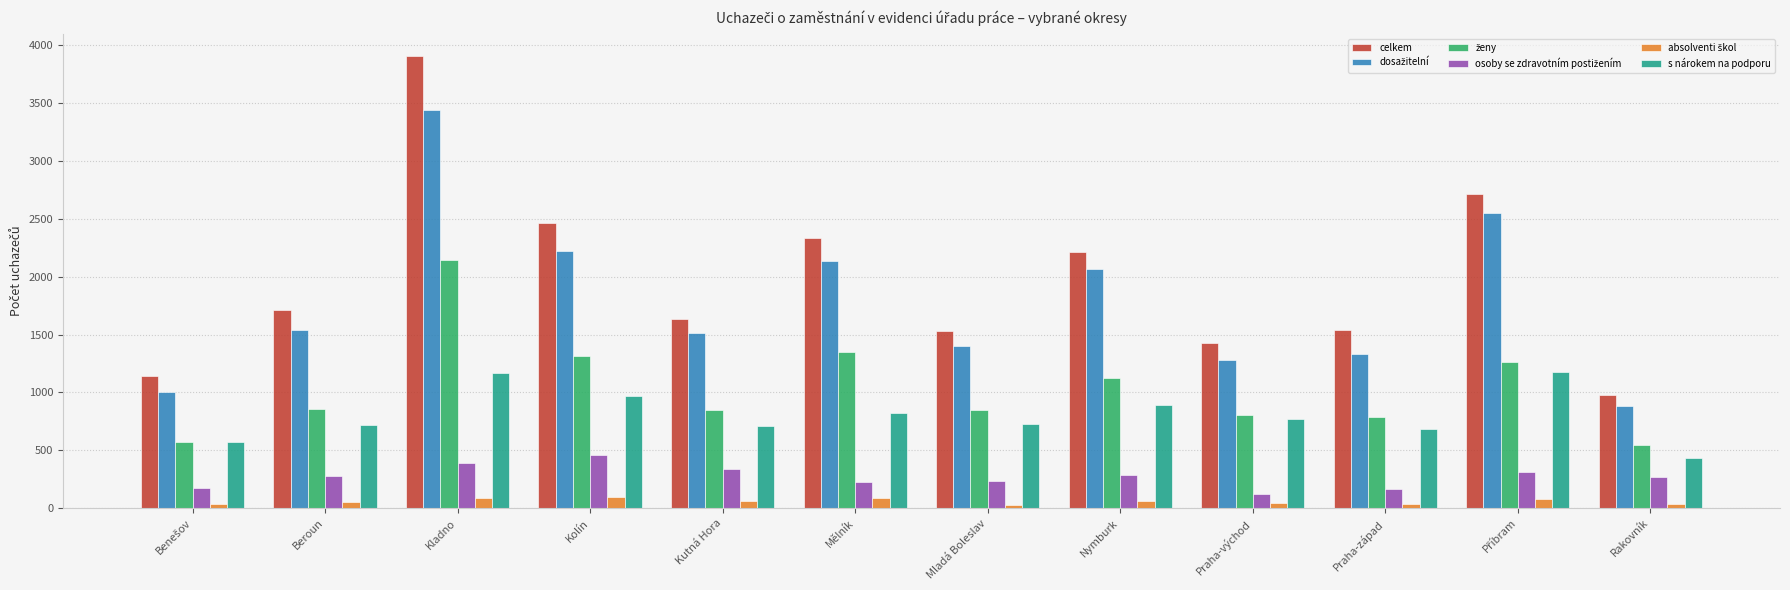

What is the highest value of the s nárokem na podporu series?

1180